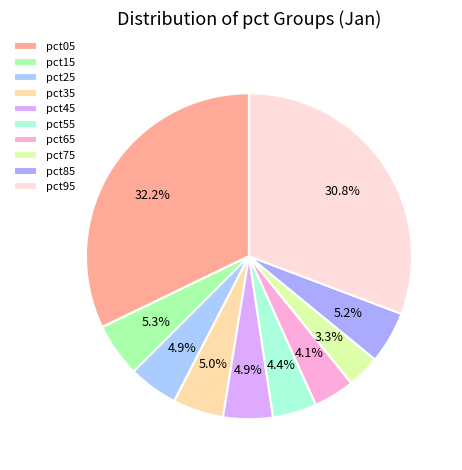

How many segments does this pie chart have?

10